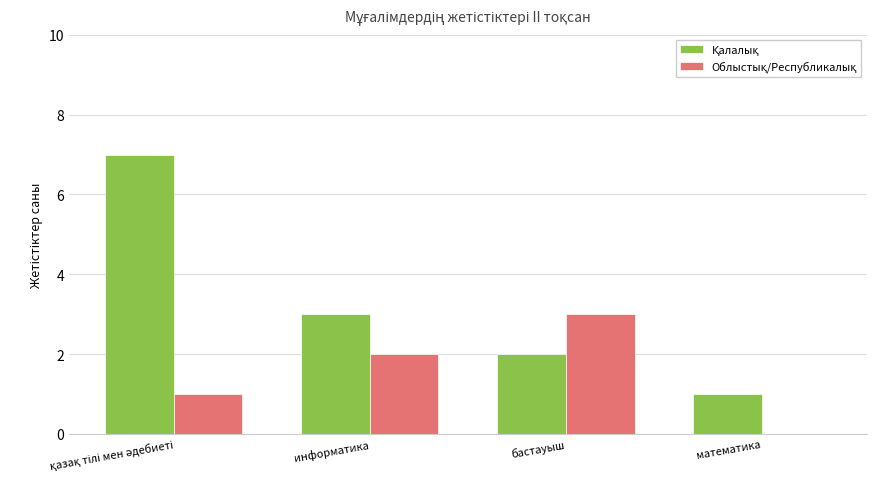

How many categories are shown in the chart?

4